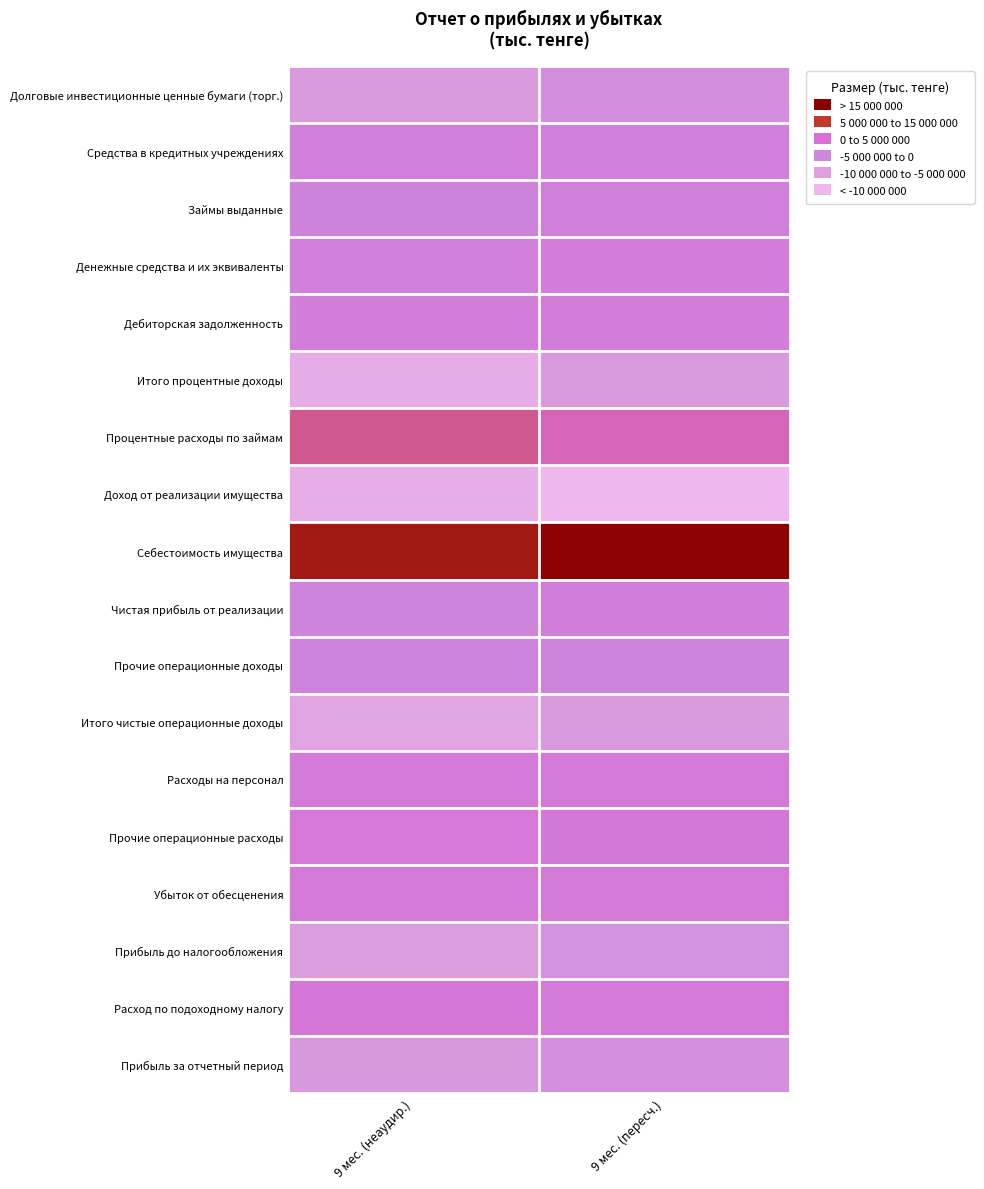

Between 9 мес. (неаудир.) and 9 мес. (пересч.), which is larger?

9 мес. (неаудир.)